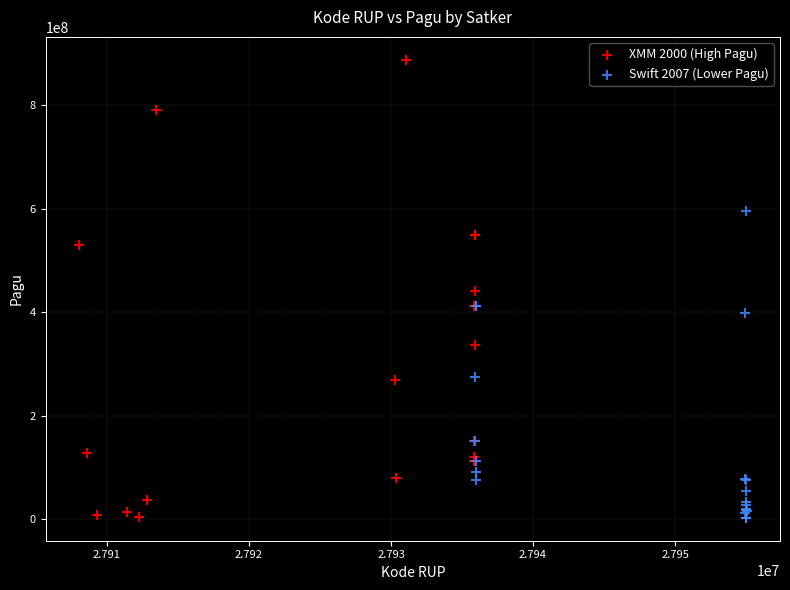

Which series contains the highest Y value?

XMM 2000 (High Pagu)